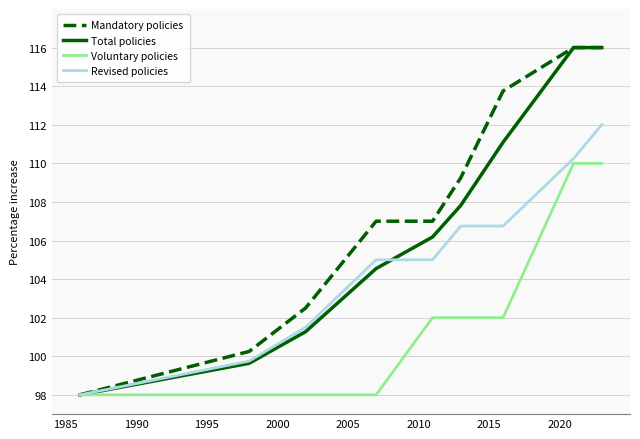

What are all the series names shown in the legend?

Mandatory policies, Total policies, Voluntary policies, Revised policies